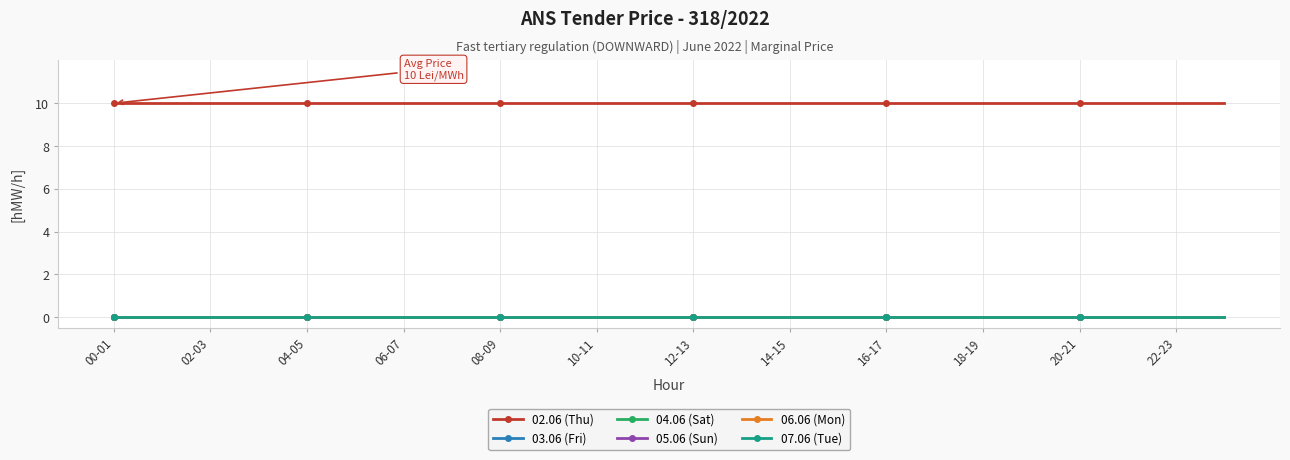

What is the label of the 11th point from the left?

10-11